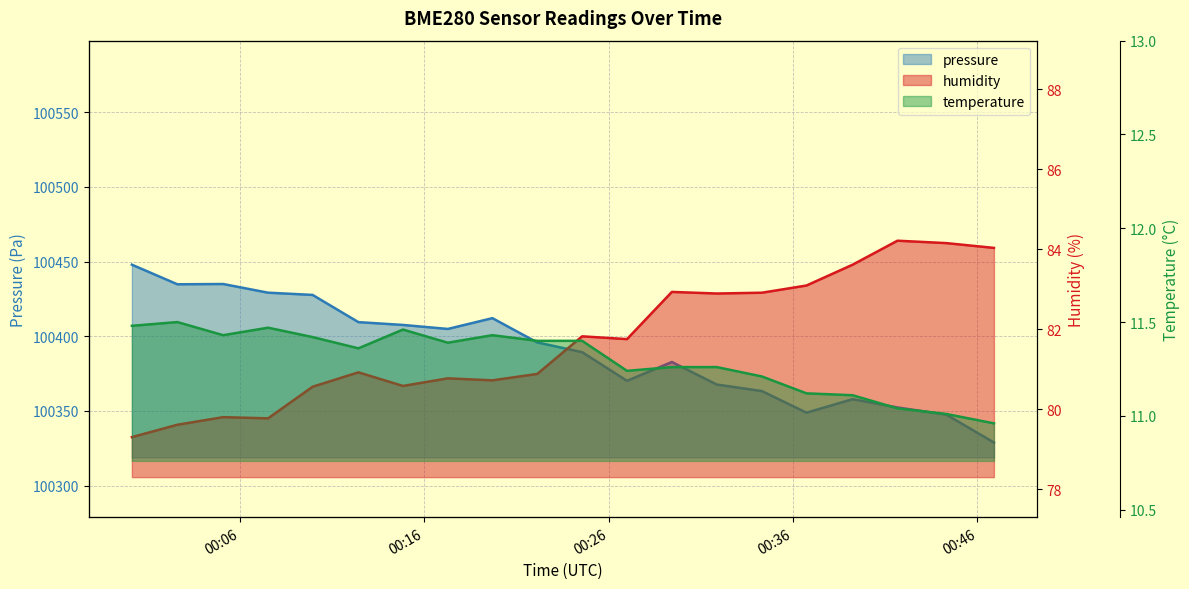

Which series has the largest range (max minus min)?

pressure